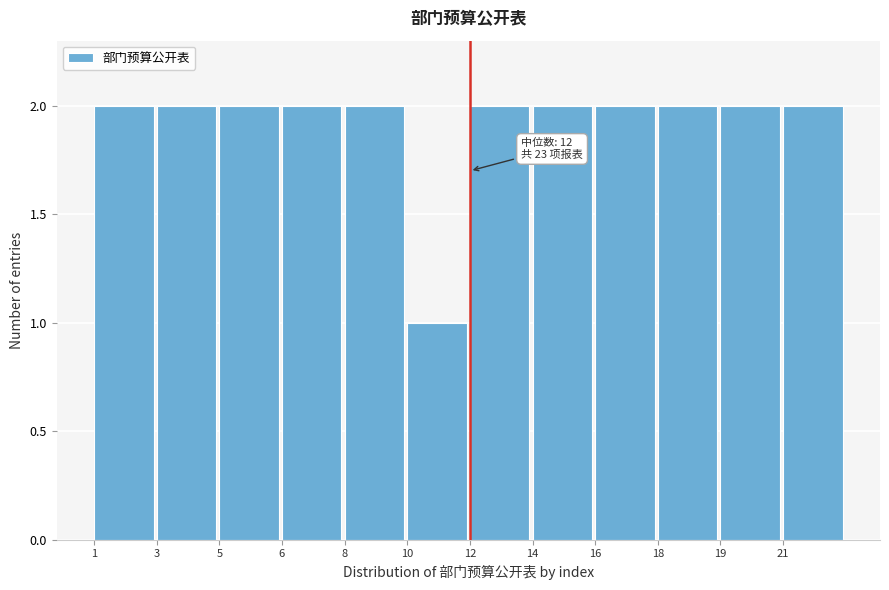

Reading right to left, extract all data points from this chart.

21=2	19=2	18=2	16=2	14=2	12=2	10=1	8=2	6=2	5=2	3=2	1=2